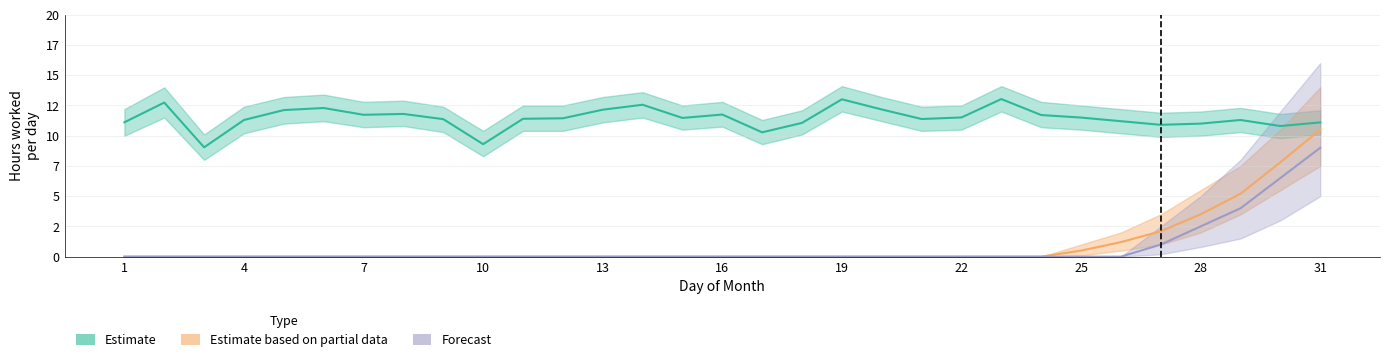

Between 13 and 14, which series saw the biggest shift?

Estimate